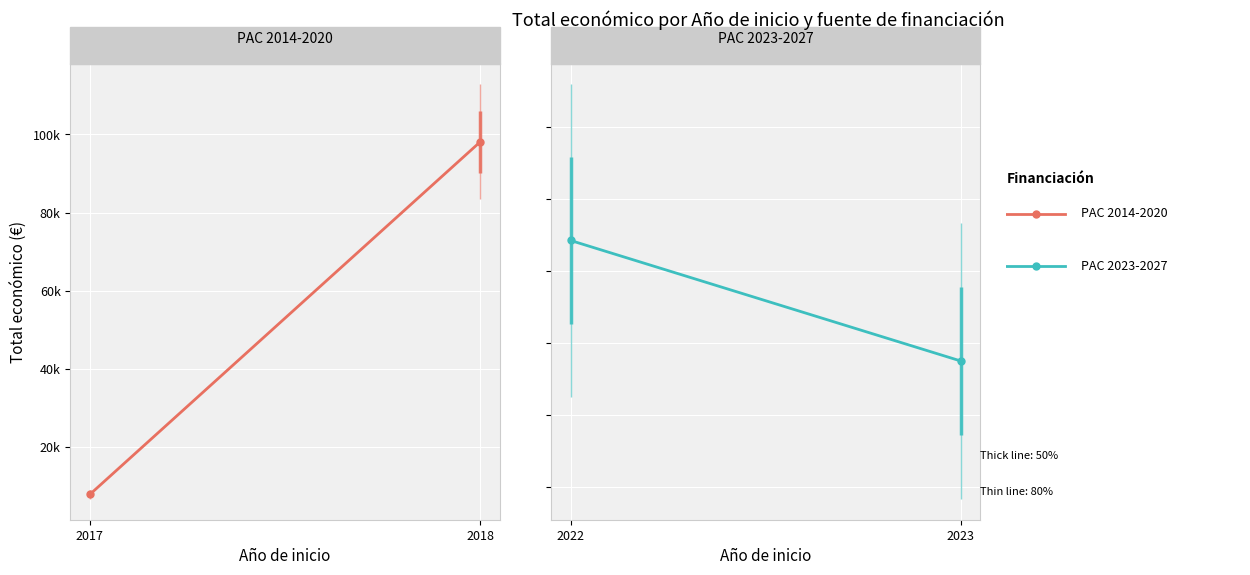

What is the maximum value shown in the chart?

288409